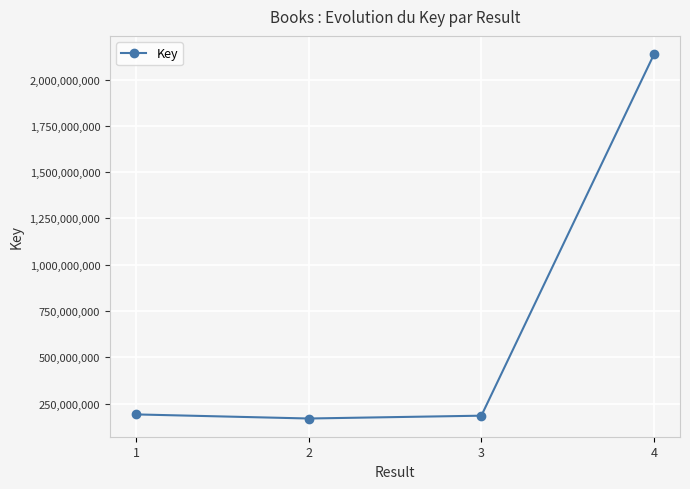

What is the greatest value displayed?

2137674007